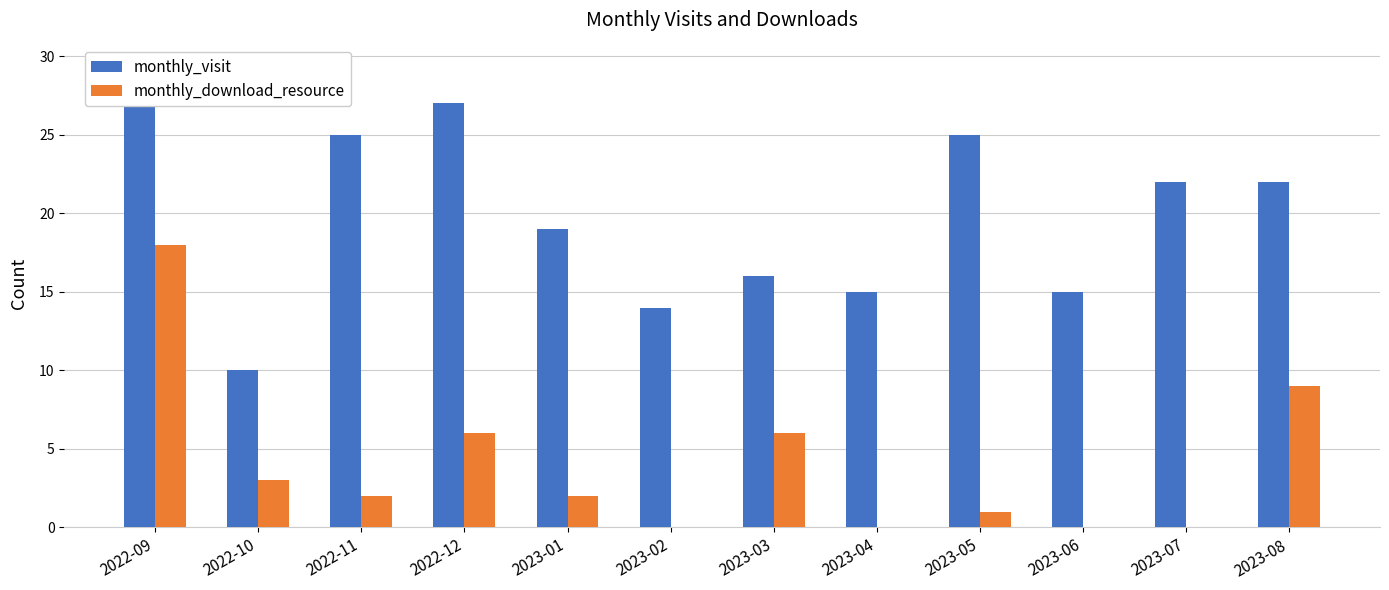

How many positive values does the monthly_download_resource series have?

8